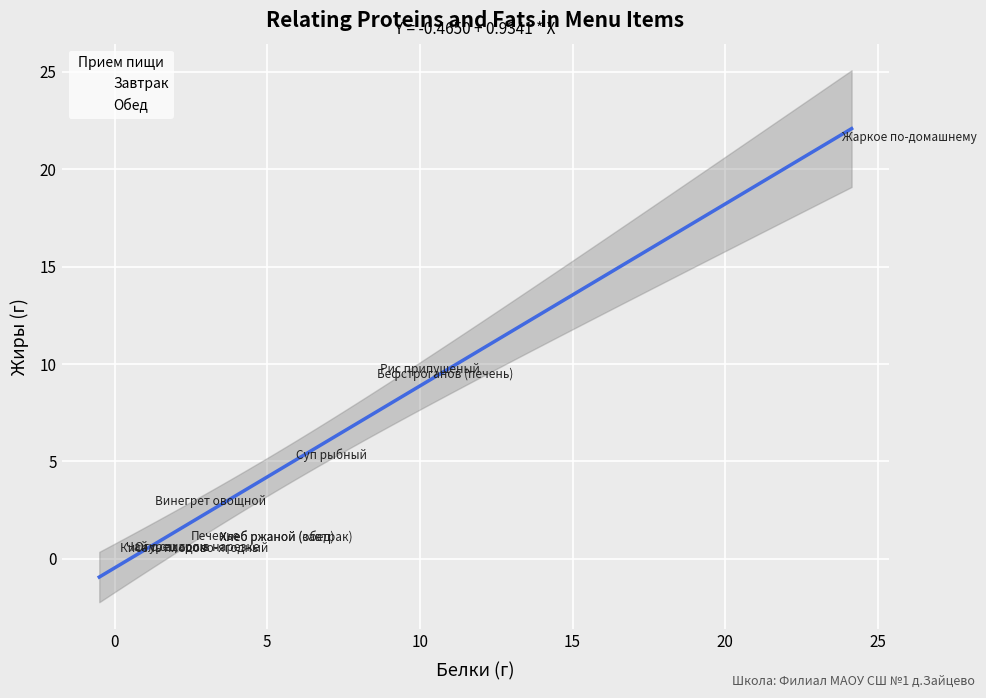

Which series contains the highest Y value?

Завтрак